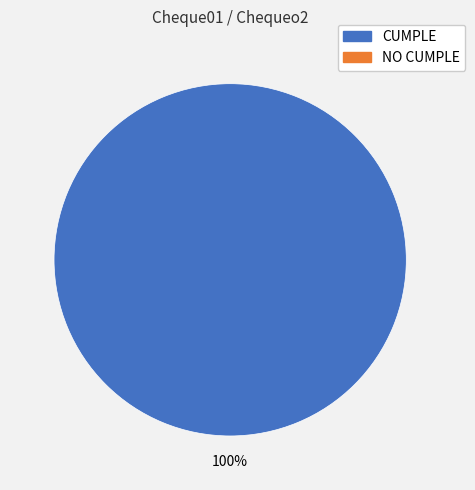

How many slices are in this pie chart?

1